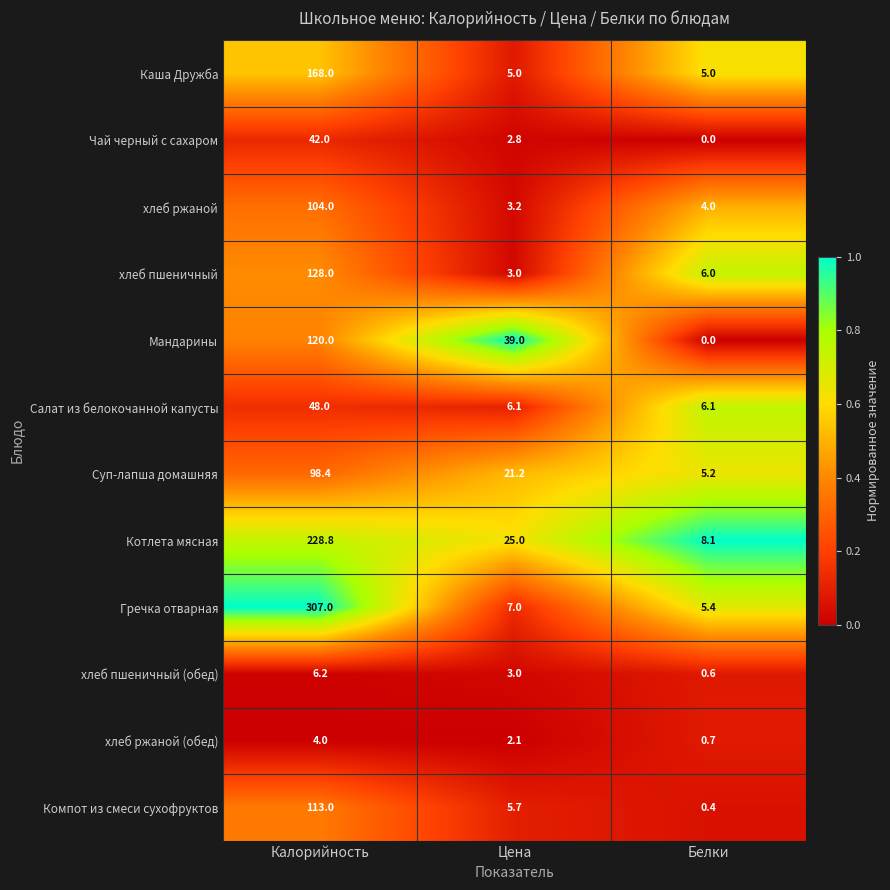

The хлеб ржаной (обед) series shows 1.0 at Калорийность. True or false?

False